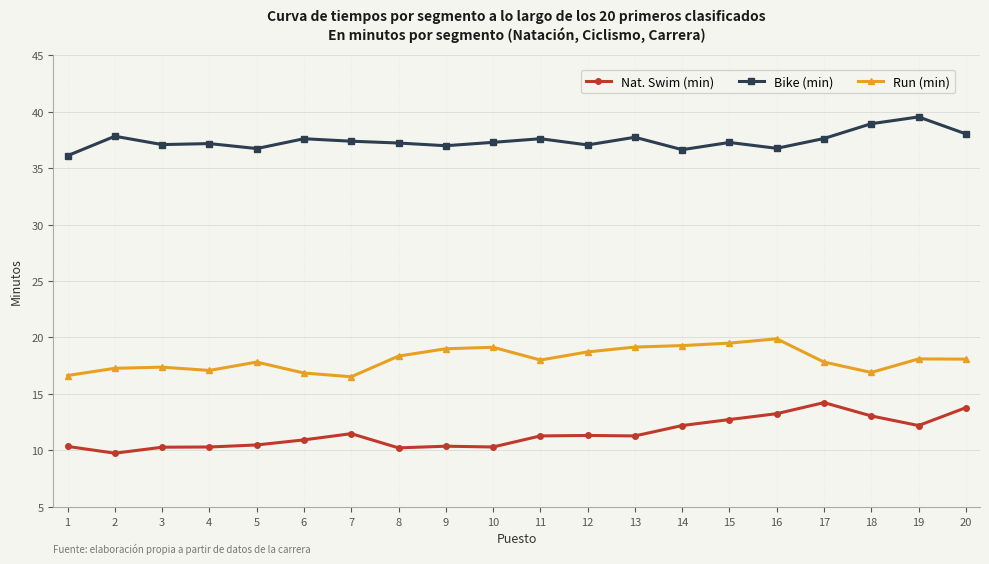

What is the average value of the Run (min) series?

18.1